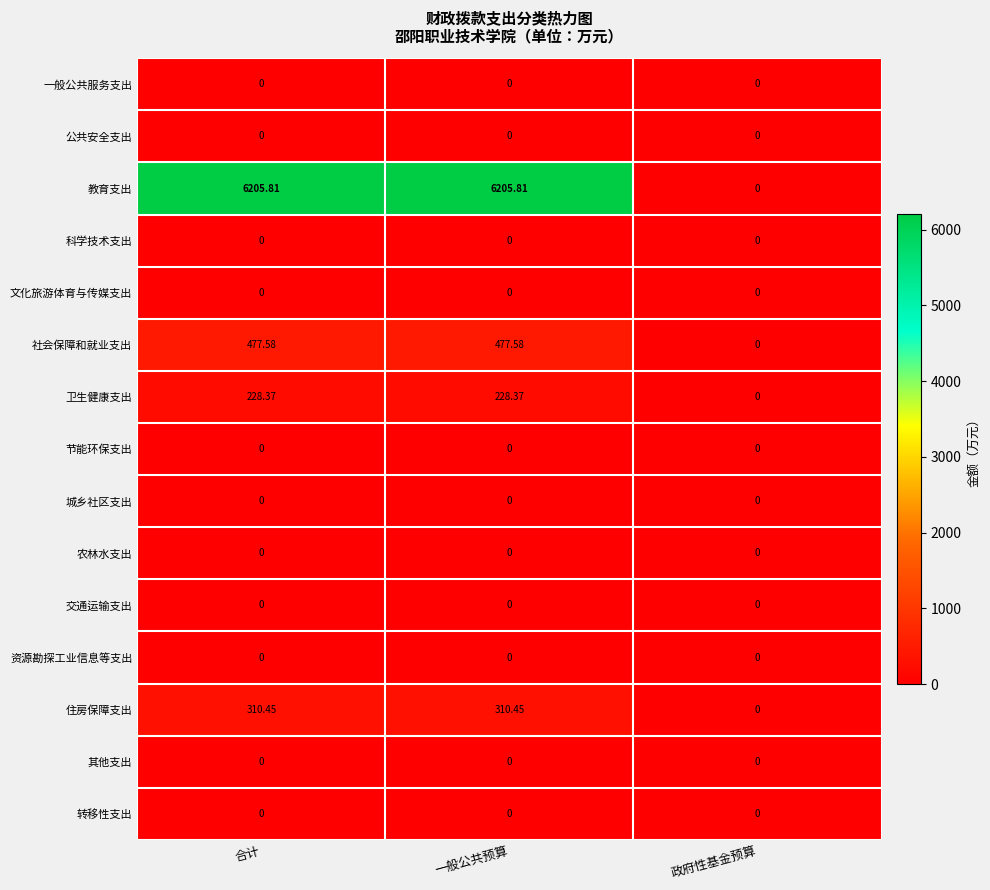

Which series has the largest range (max minus min)?

教育支出